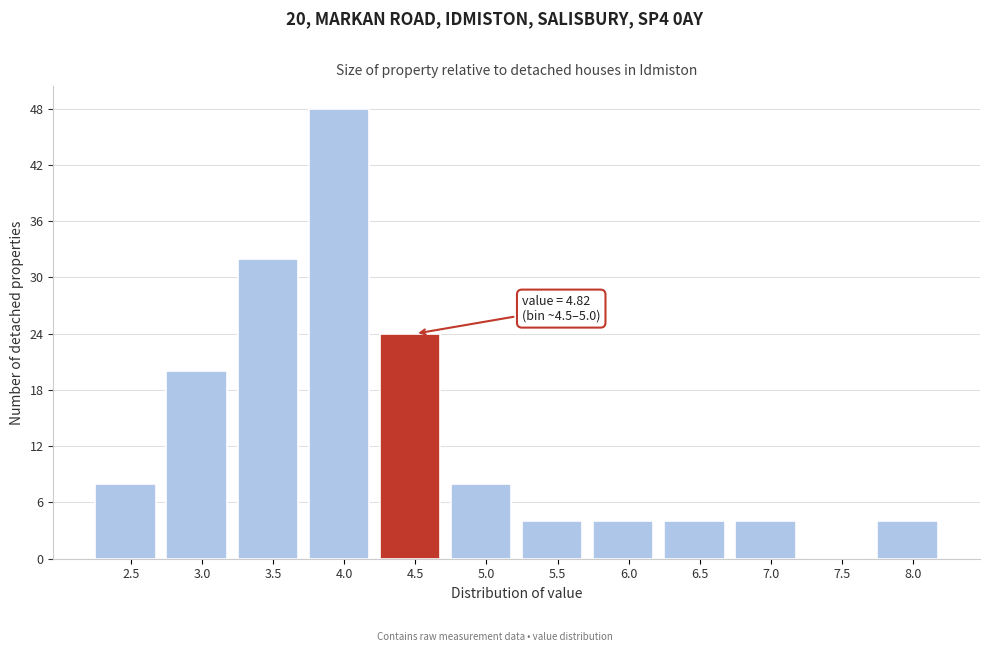

Reading left to right, extract all data points from this chart.

2.5=8	3.0=20	3.5=32	4.0=48	4.5=24	5.0=8	5.5=4	6.0=4	6.5=4	7.0=4	7.5=0	8.0=4